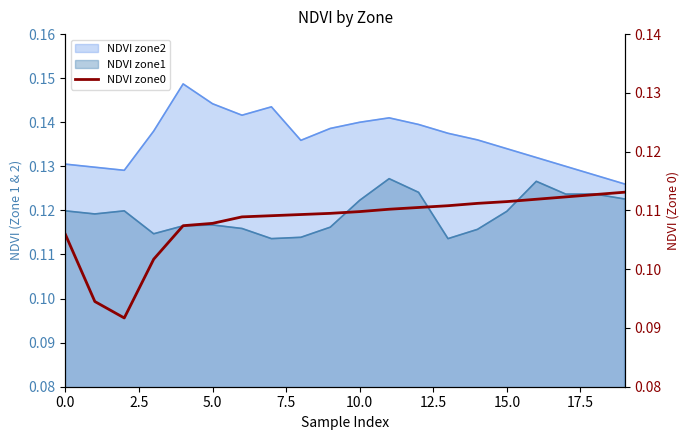

How many lines are shown in the chart?

1